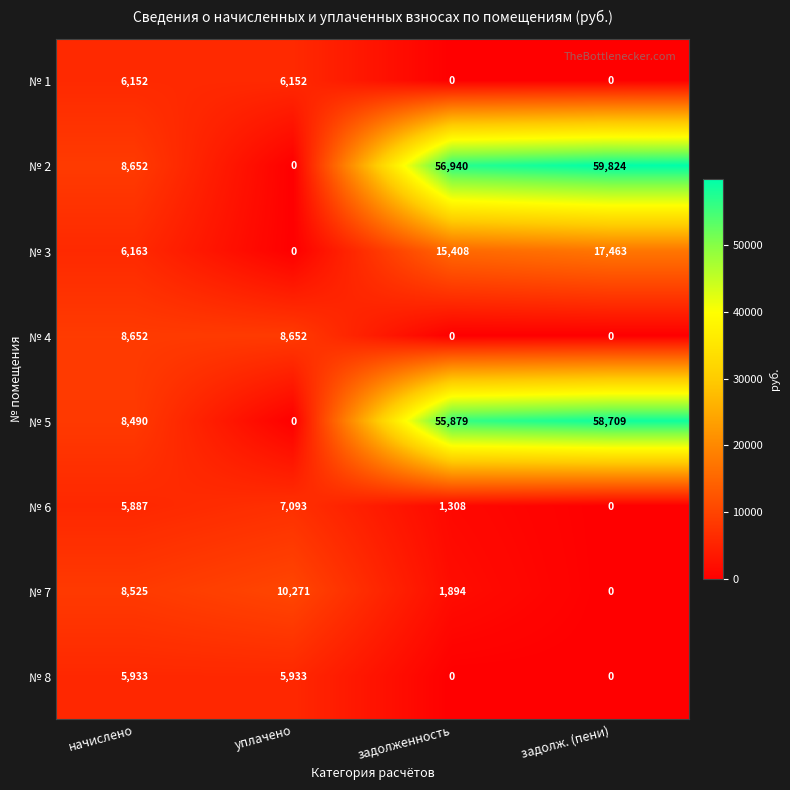

What is the difference between the № 4 values at задолж. (пени) and начислено?

8652